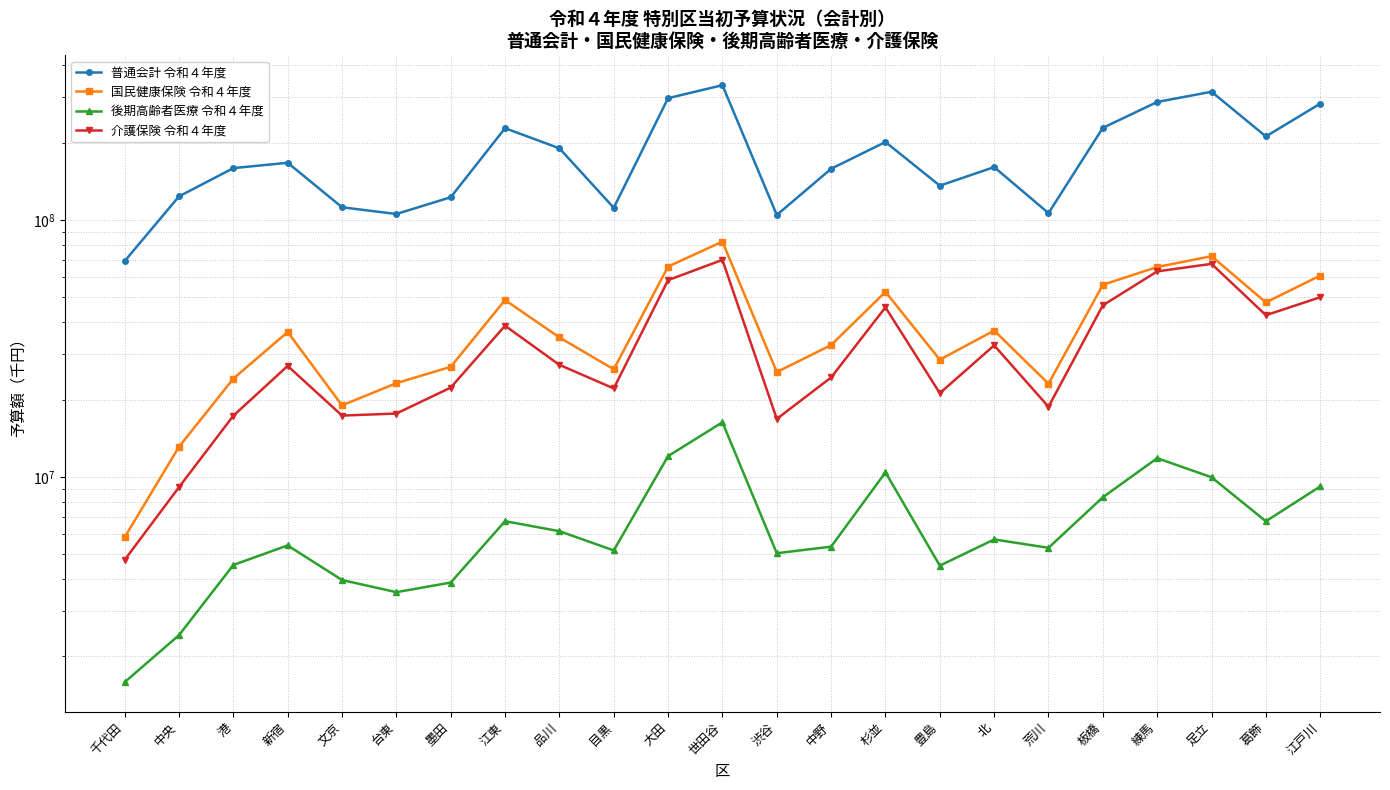

What is the value of the 普通会計 令和４年度 point at the 22nd from the left?

211518379